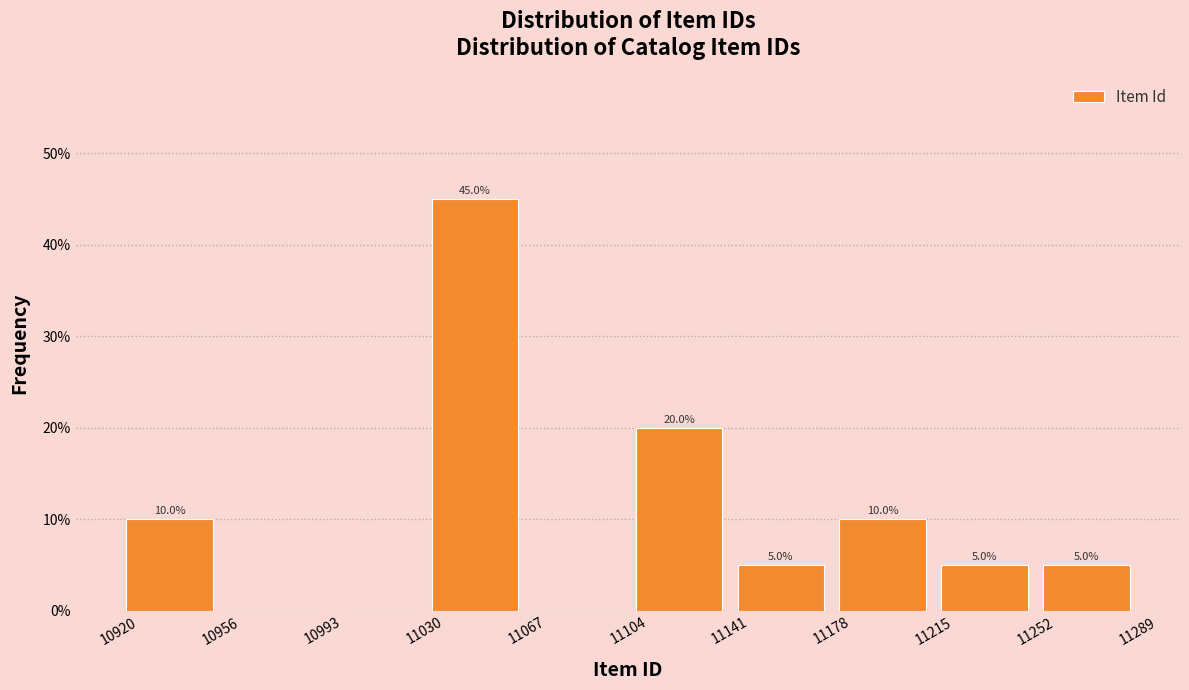

Over which range of the x-axis is the bar tallest?

11030 to 11067